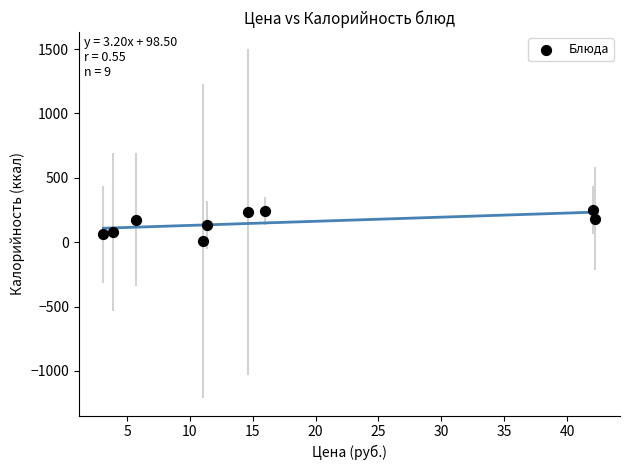

What is the range of Y values (max minus min)?

241